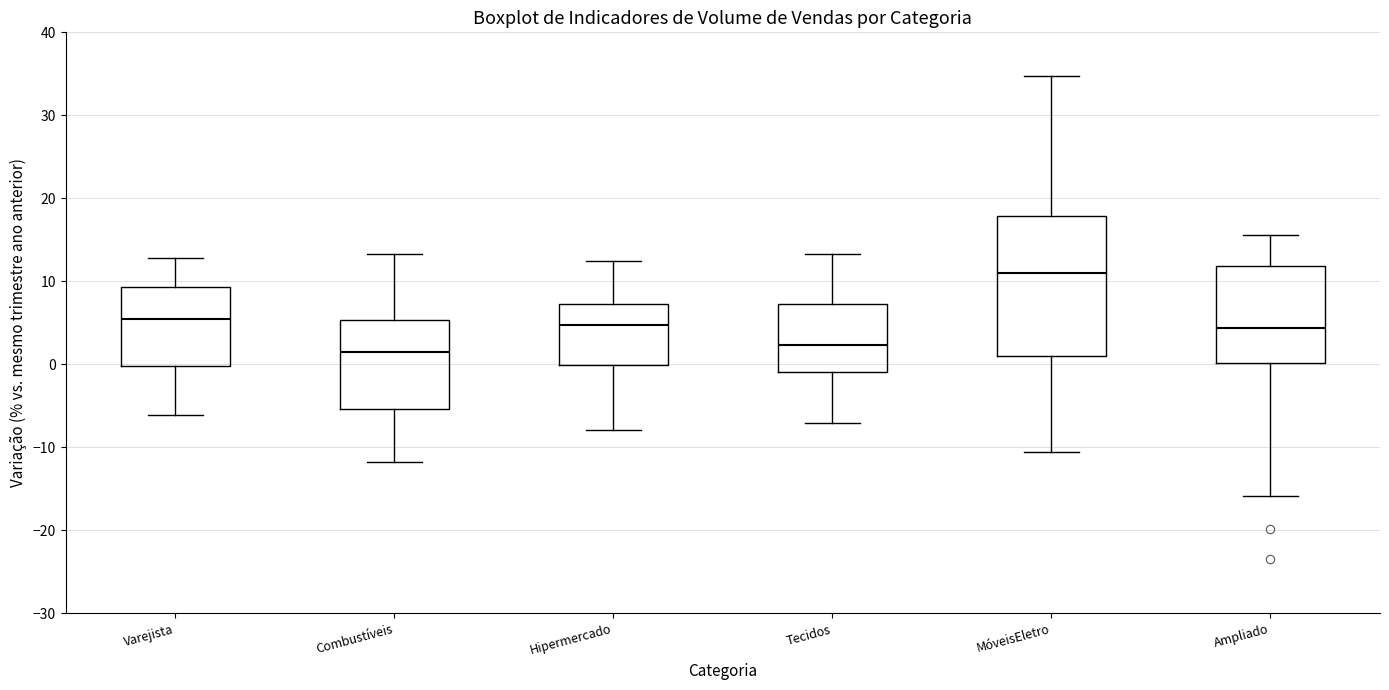

Reading left to right, read every box against the y-axis: the position of its median line, the range the box covers, and the ends of its whiskers. The values are not printed on the chart, so give them approximately, as read against the axis.

Varejista: median 6, box 0 to 9, whiskers -6 to 13
Combustíveis: median 2, box -5 to 5, whiskers -12 to 13
Hipermercado: median 5, box 0 to 7, whiskers -8 to 12
Tecidos: median 2, box -1 to 7, whiskers -7 to 13
MóveisEletro: median 11, box 1 to 18, whiskers -11 to 35
Ampliado: median 4, box 0 to 12, whiskers -16 to 16